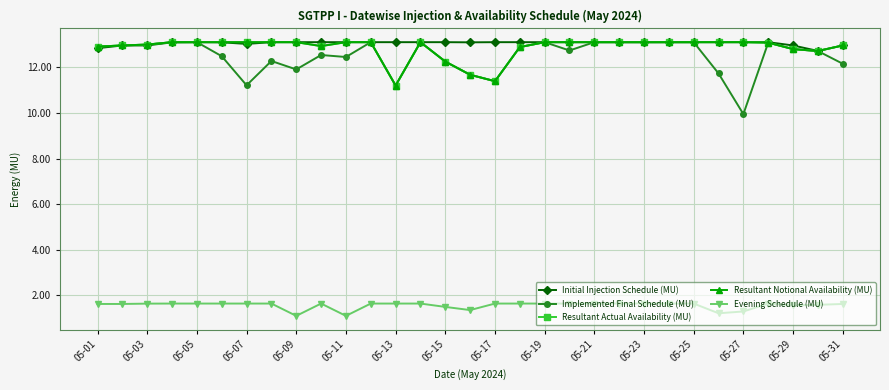

Count the number of categories in the chart.

31